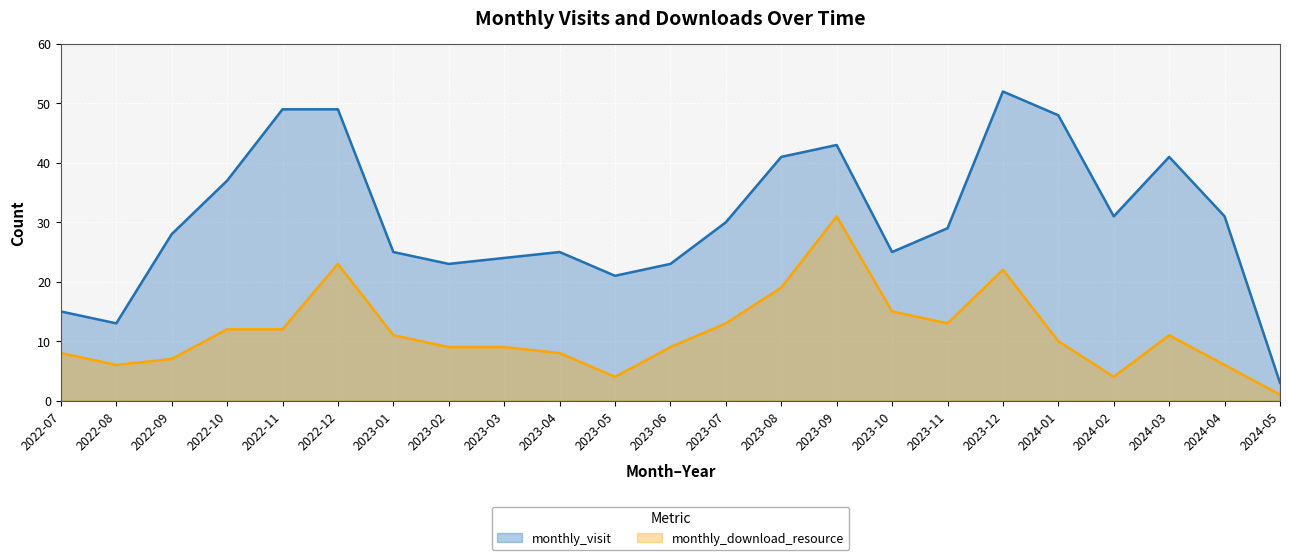

Reading right to left, list all the values displayed in this chart.

monthly_visit: 3	31	41	31	48	52	29	25	43	41	30	23	21	25	24	23	25	49	49	37	28	13	15
monthly_download_resource: 1	6	11	4	10	22	13	15	31	19	13	9	4	8	9	9	11	23	12	12	7	6	8